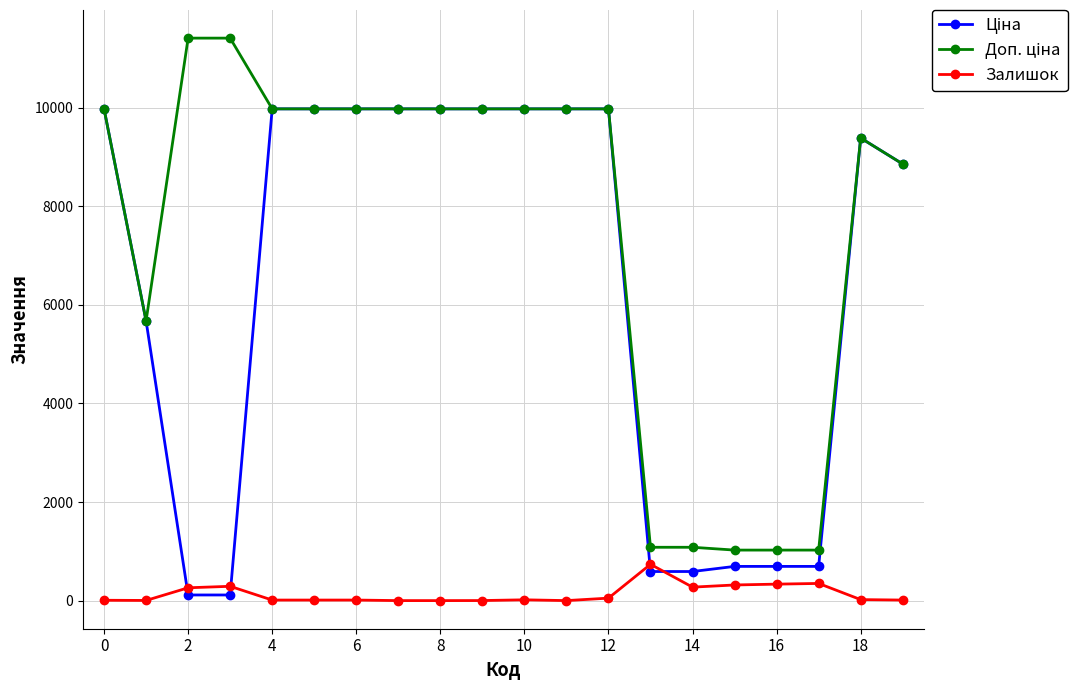

Is this an area chart (filled region under the line)?

No